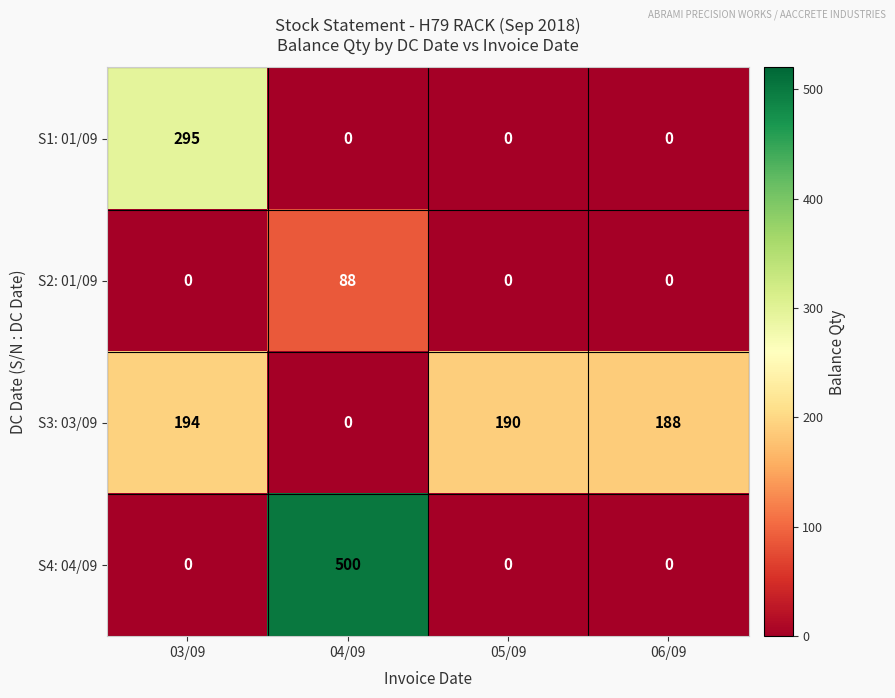

Where is S3: 03/09 nearest to the value 97?

06/09